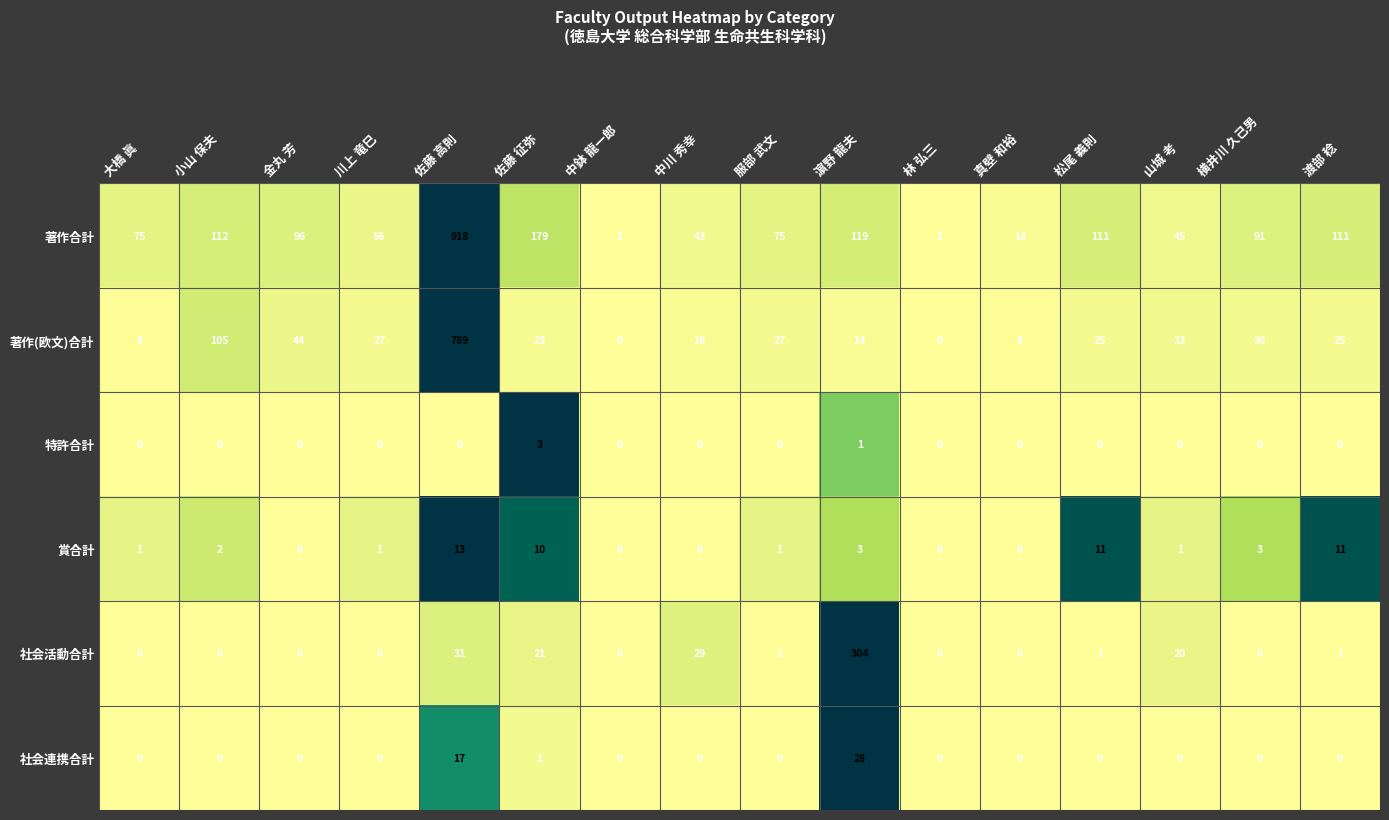

How many distinct data groups are displayed?

6